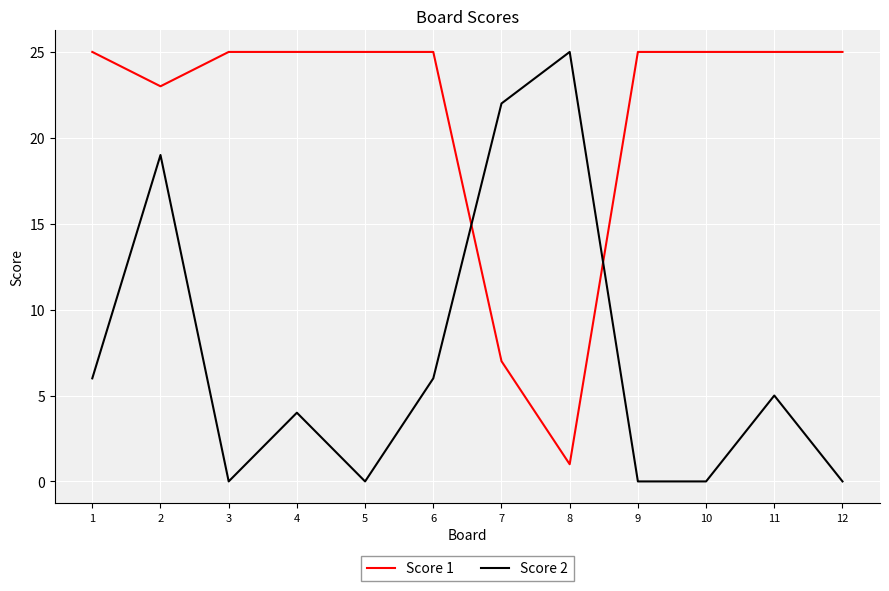

True or false: Score 2 has a value of 0 at 12.

True